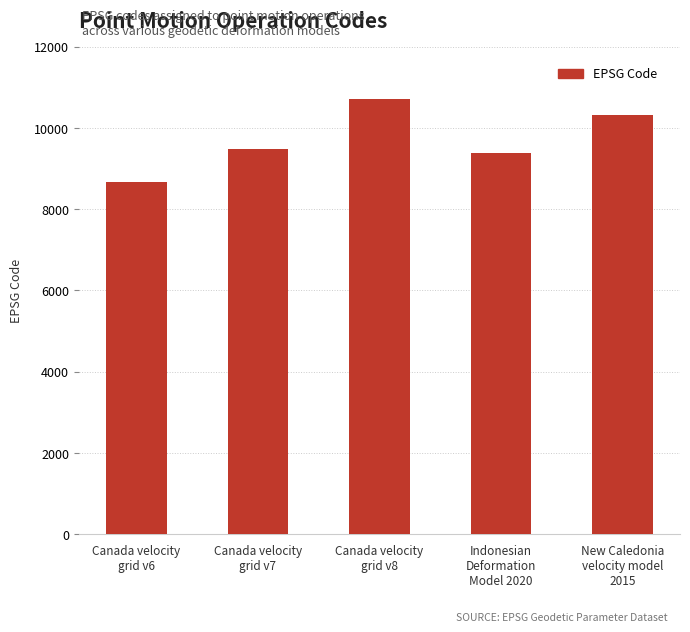

What is the ratio of the value at Indonesian
Deformation
Model 2020 to the value at Canada velocity
grid v6?

1.1